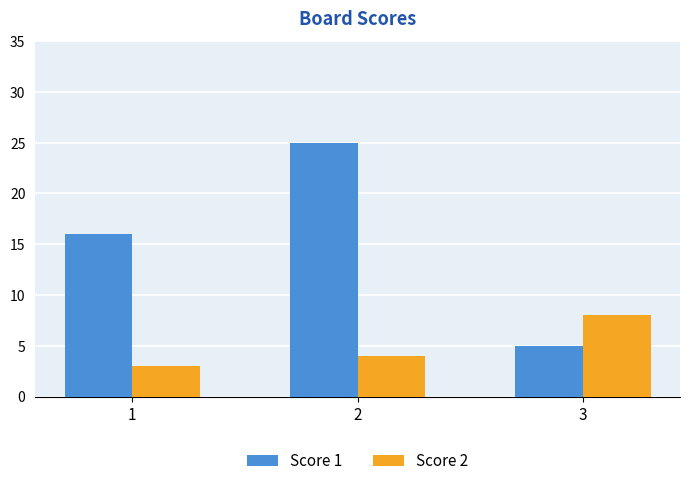

How many series are shown in this chart?

2